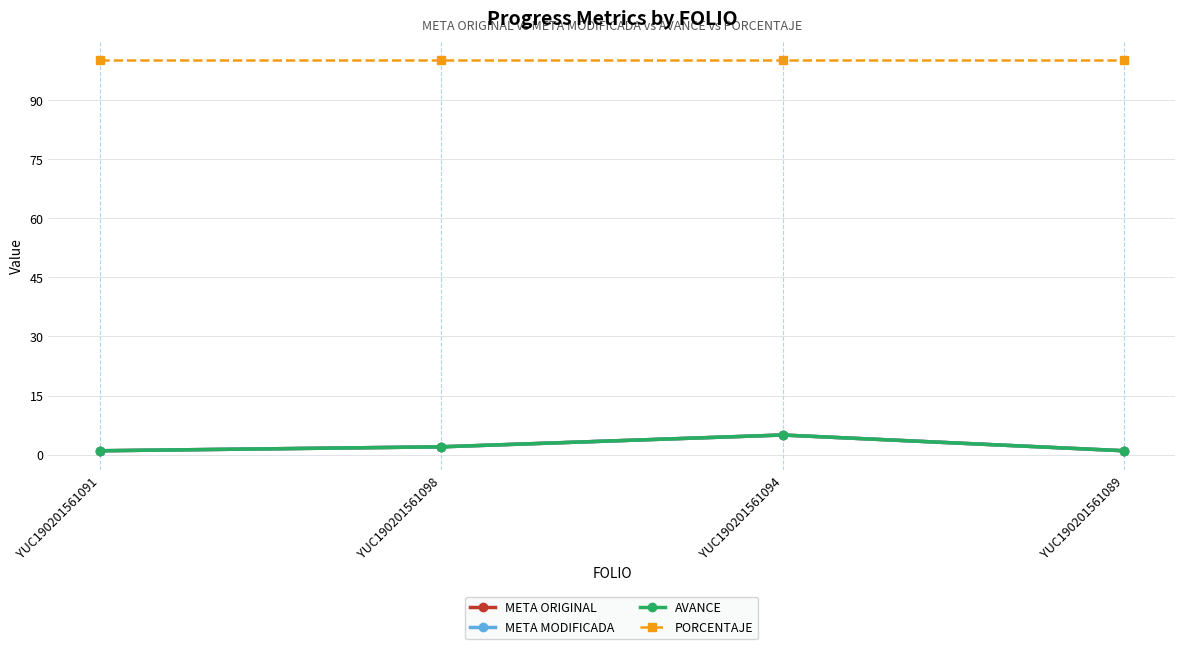

The value of AVANCE at YUC190201561098 is 1. True or false?

False